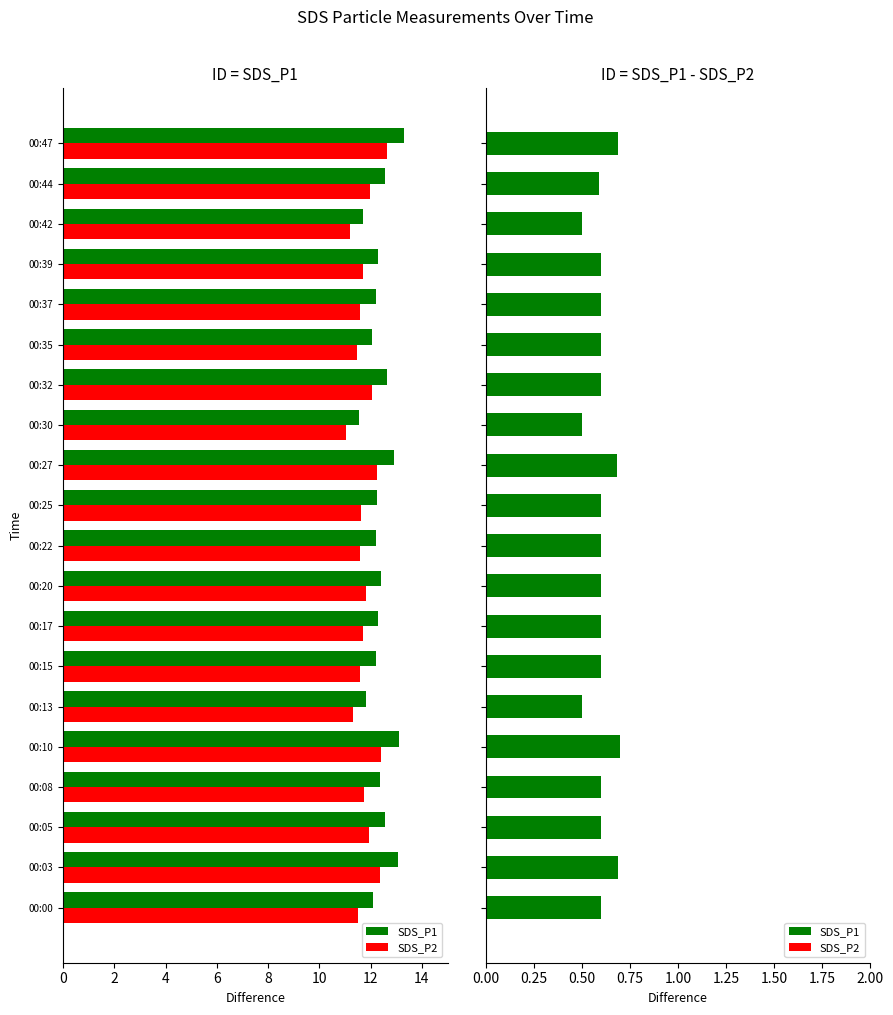

What is the highest value of the SDS_P2 series?

12.6